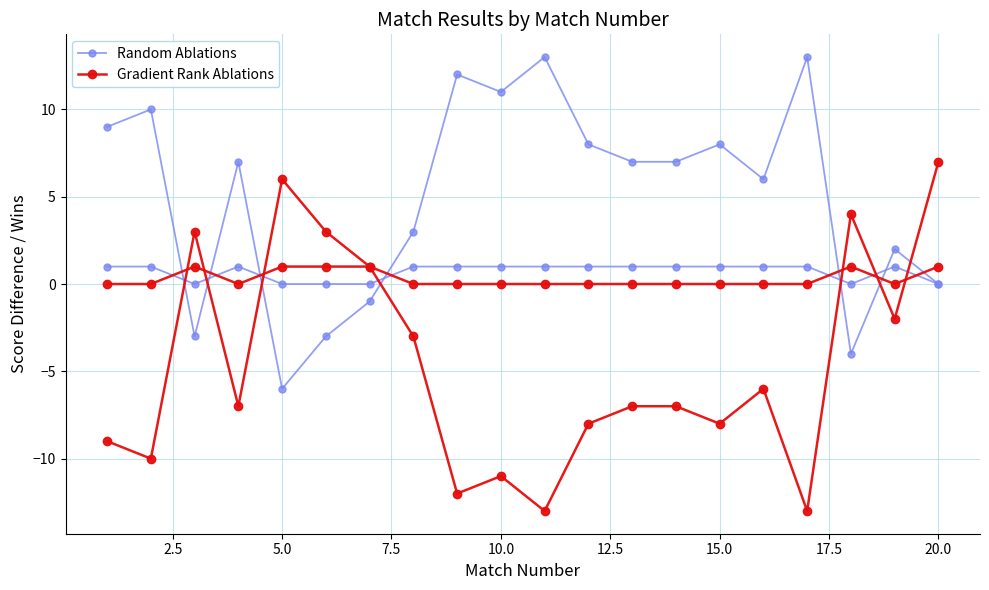

How many intersections are there between Random Ablations and Gradient Rank Ablations?

7